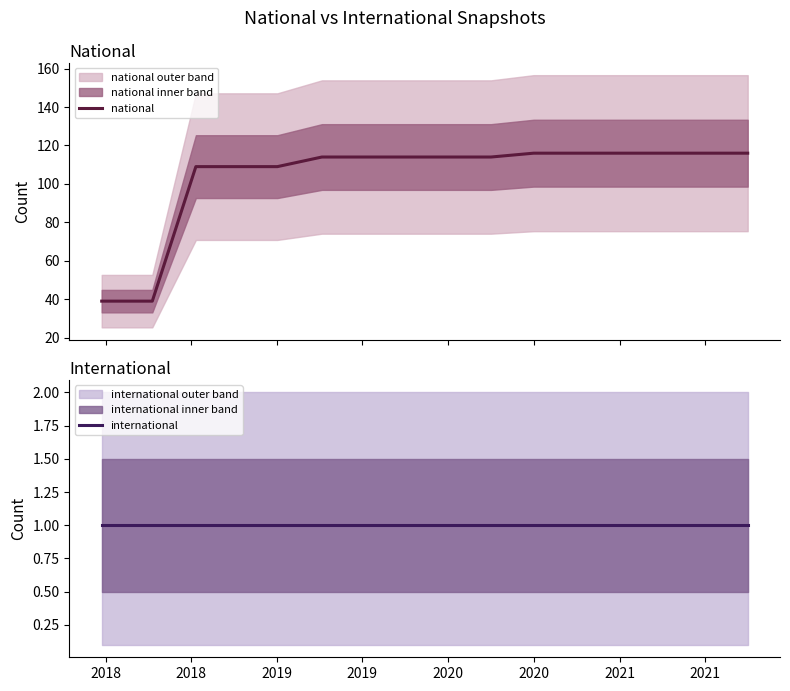

True or false: national has a value of 24 at 2018.

False